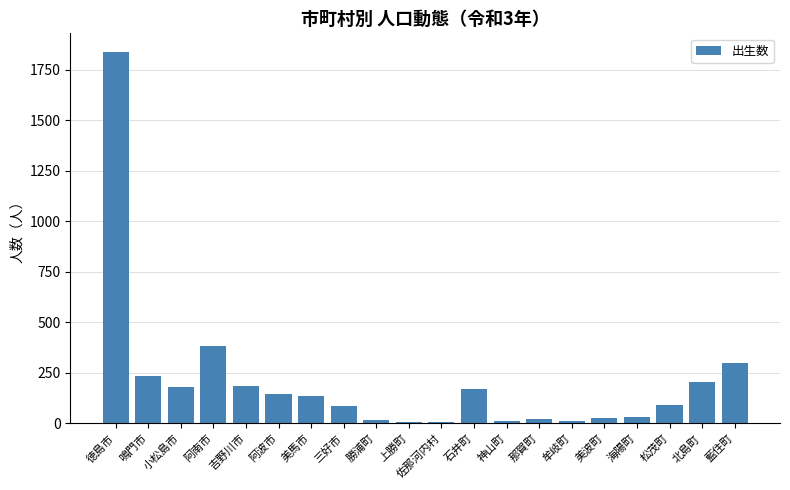

The chart shows a value of 180 at 小松島市. True or false?

True